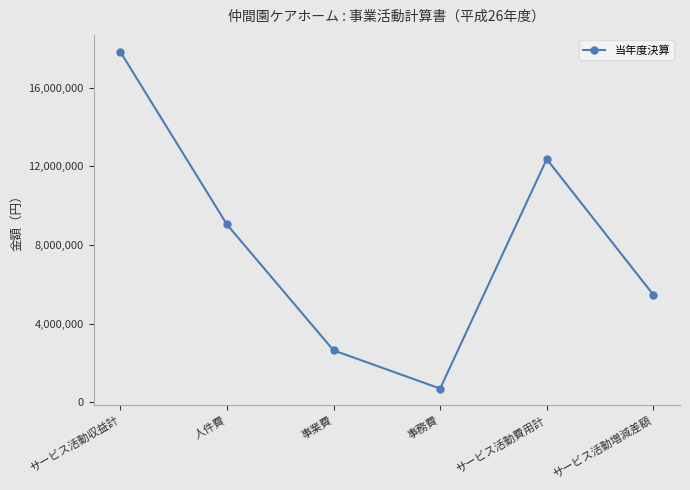

How many lines are shown in the chart?

1